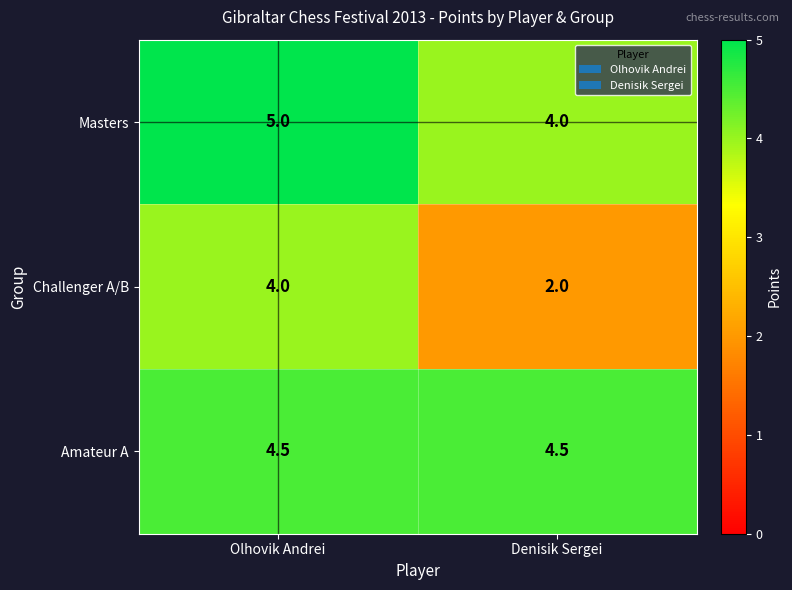

What is the average value of the Challenger A/B series?

3.0